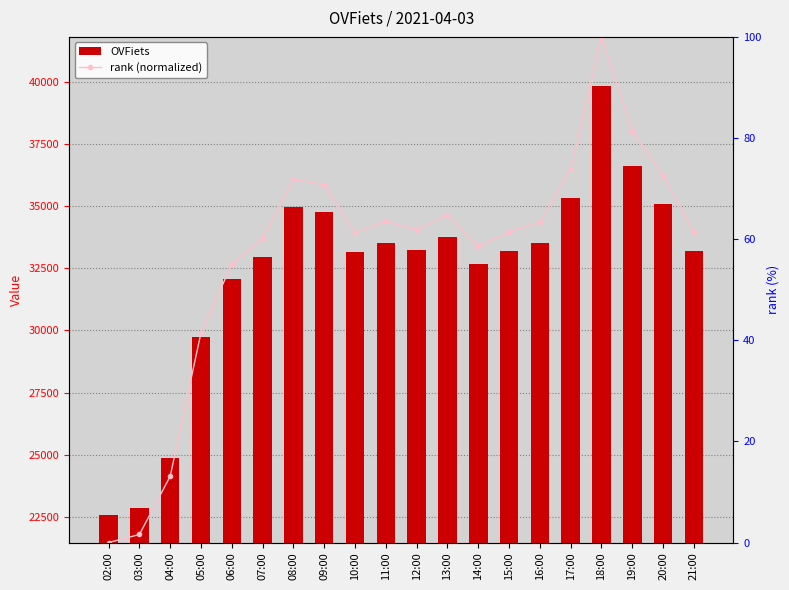

What is the maximum value for OVFiets?

39838.0